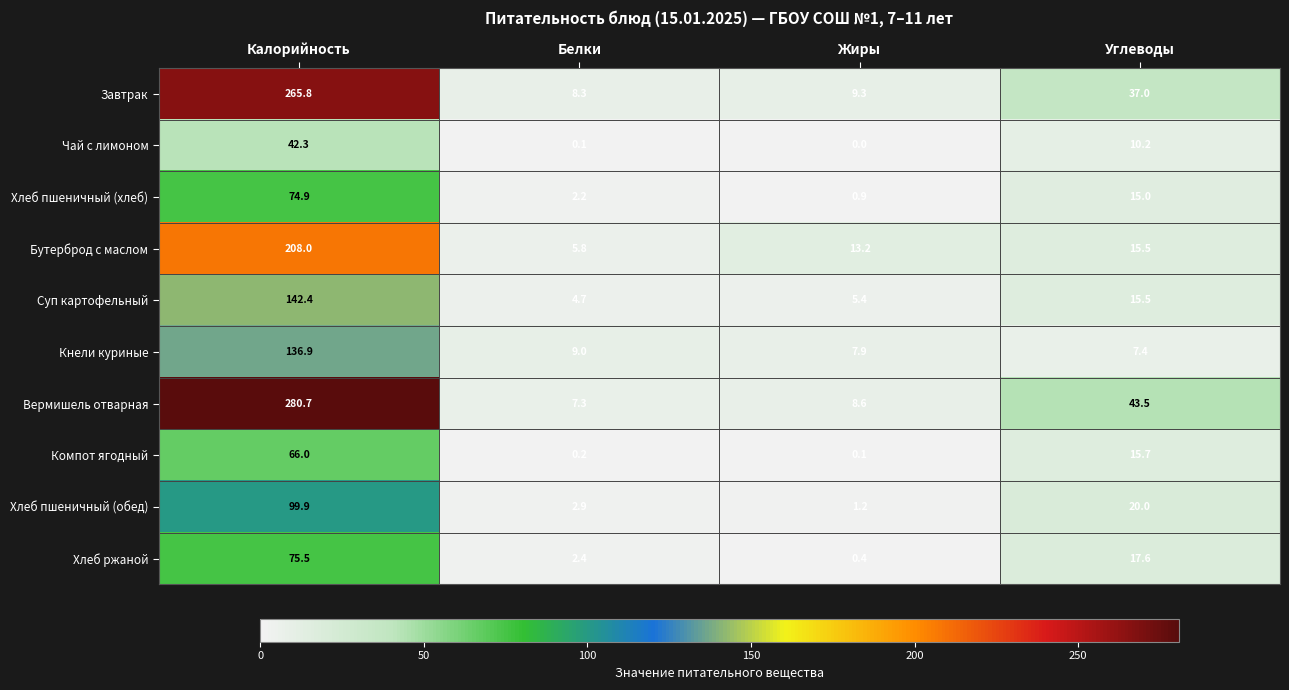

At Жиры, list the series in order from smallest to largest.

Чай с лимоном, Компот ягодный, Хлеб ржаной, Хлеб пшеничный (хлеб), Хлеб пшеничный (обед), Суп картофельный, Кнели куриные, Вермишель отварная, Завтрак, Бутерброд с маслом